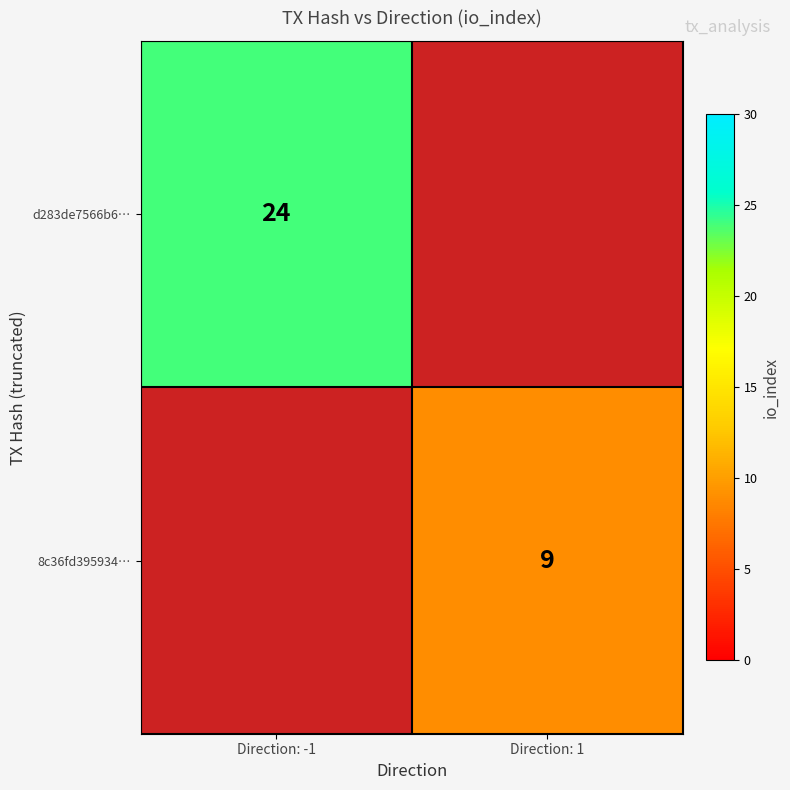

Is it true that d283de7566b6… equals 40 at Direction: -1?

False